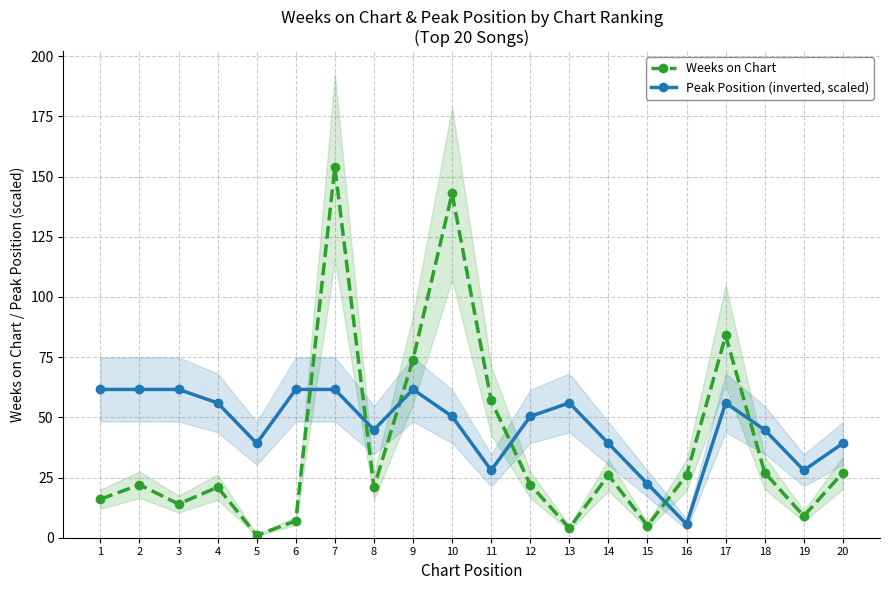

What is the value of the Peak Position (inverted, scaled) point at the 6th from the left?

61.6